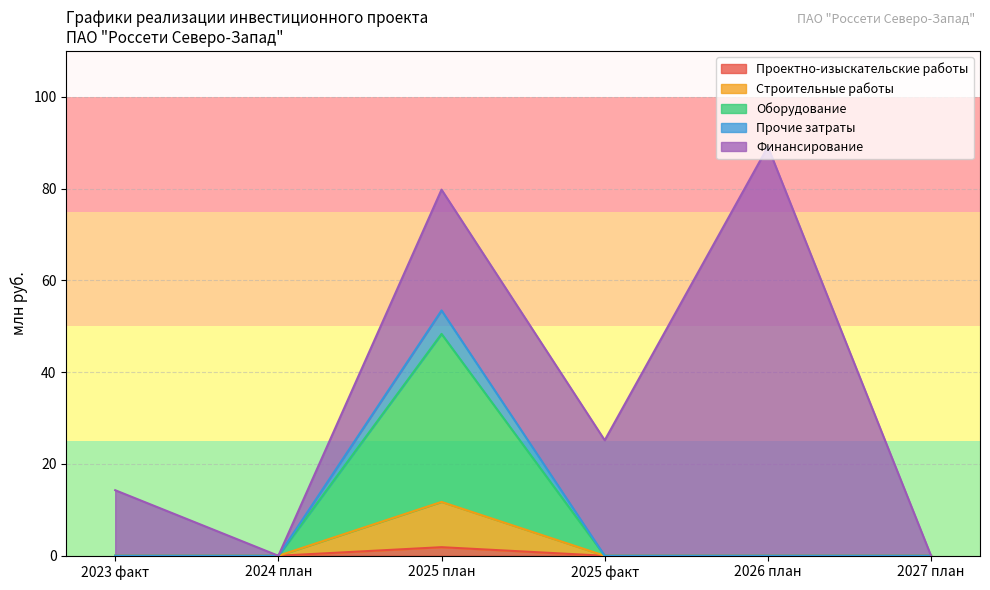

What is the label of the 4th point from the right?

2025 план